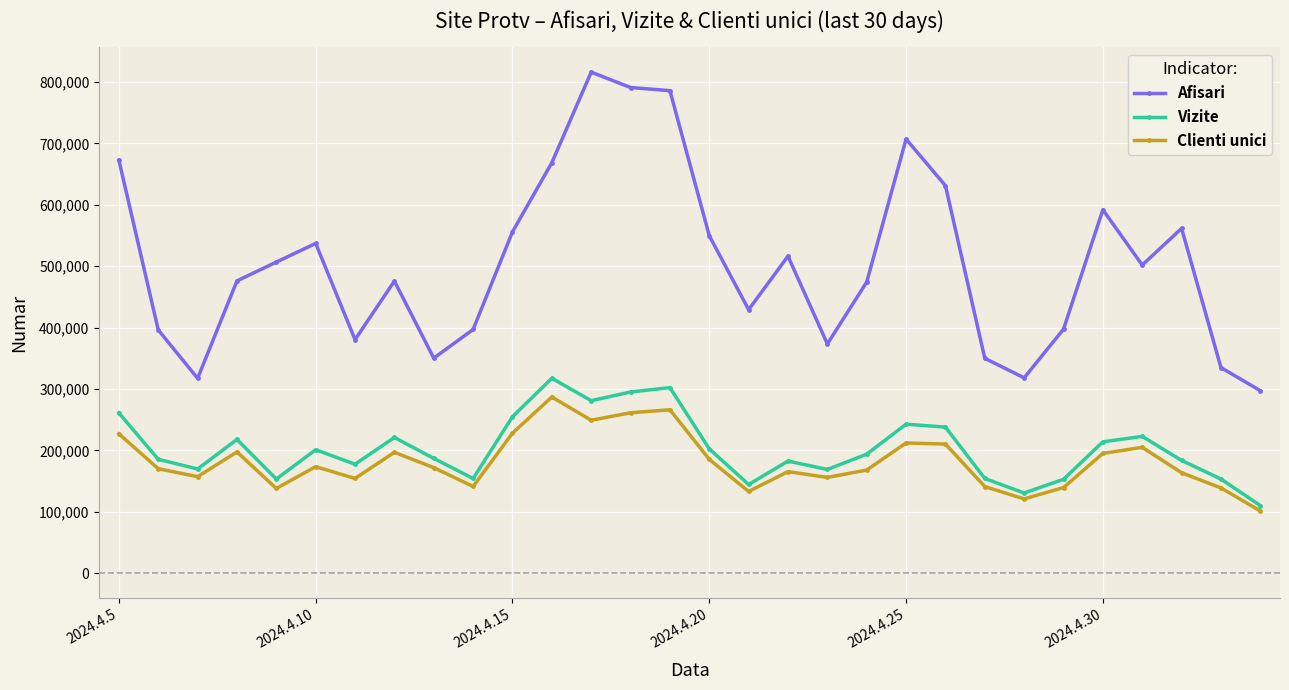

Does the chart display data point markers on the line(s)?

Yes